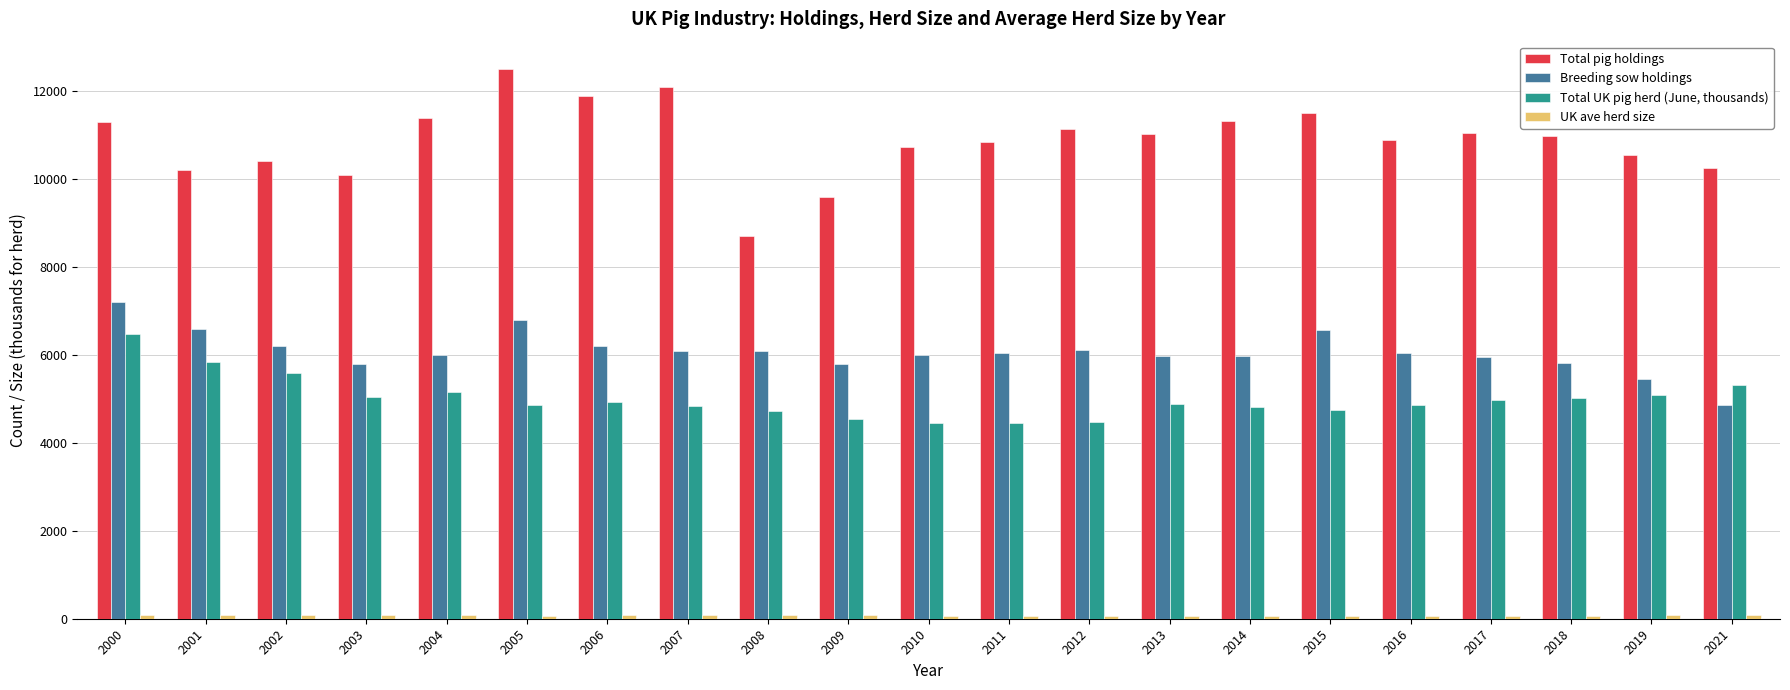

How many categories are shown in the chart?

21